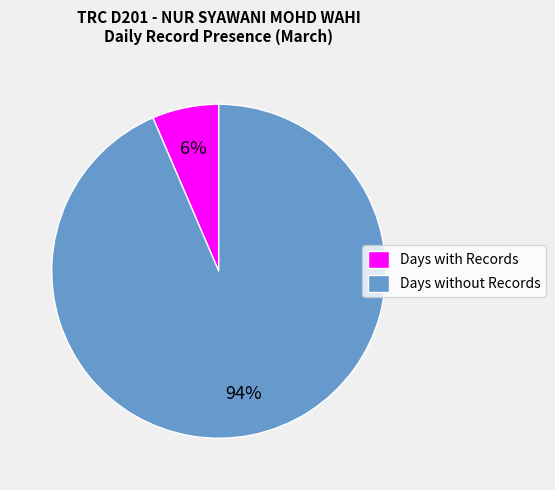

Combined, do Days with Records and Days without Records account for over 50%?

Yes